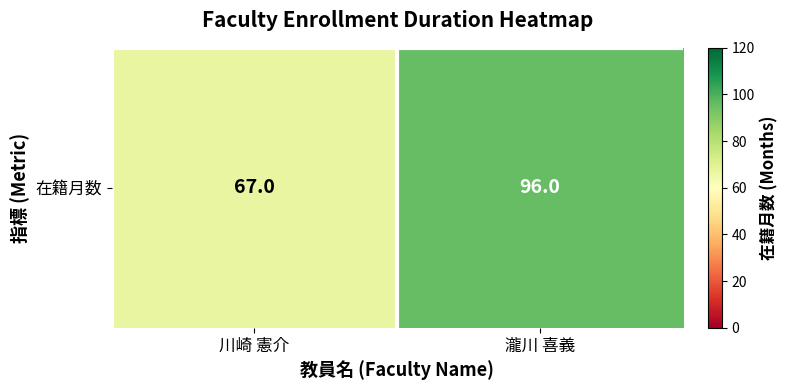

Is it true that the value at 瀧川 喜義 is 96?

True